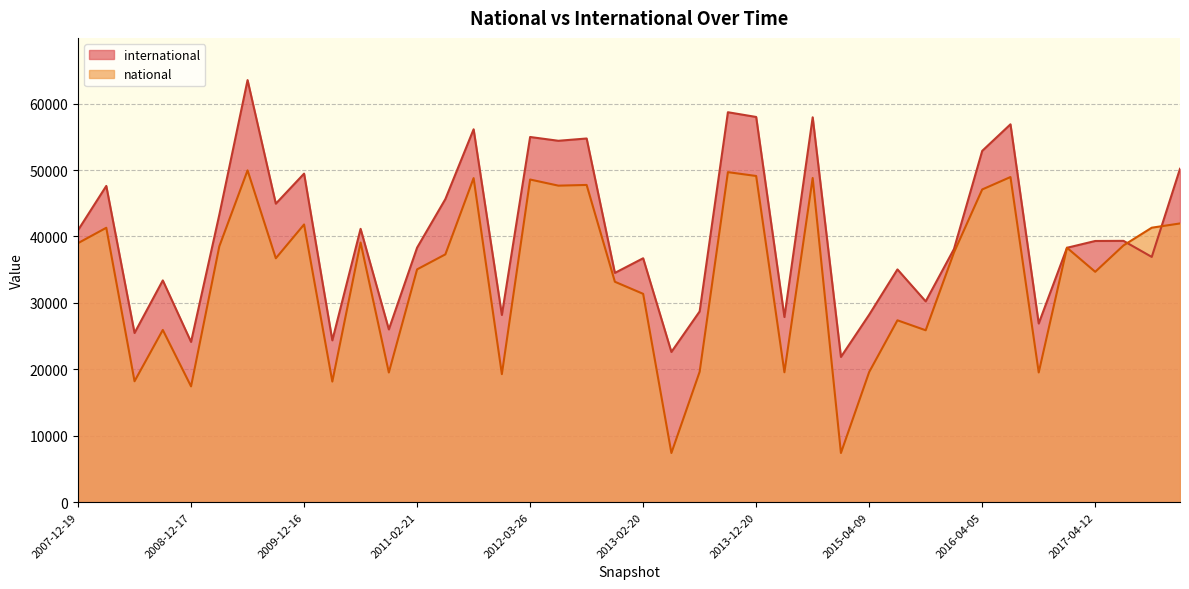

List the labels in order of international value, smallest first.

2015-01-19, 2013-05-21, 2008-12-17, 2010-04-01, 2008-06-27, 2010-11-17, 2016-10-07, 2014-03-28, 2012-01-18, 2015-04-09, 2013-07-09, 2015-10-01, 2008-10-10, 2012-12-11, 2015-07-03, 2013-02-20, 2017-10-12, 2016-01-04, 2016-12-27, 2011-02-21, 2017-04-12, 2017-07-24, 2007-12-19, 2010-07-26, 2009-04-06, 2009-09-25, 2011-06-10, 2008-04-01, 2009-12-16, 2017-12-22, 2016-04-05, 2012-07-13, 2012-10-31, 2012-03-26, 2011-09-05, 2016-07-04, 2014-09-08, 2013-12-20, 2013-09-10, 2009-06-17